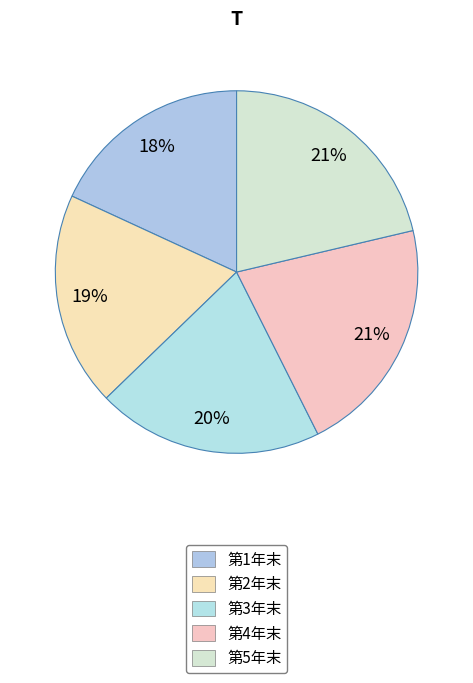

Approximately how many times larger is the value at 第1年末 compared to 第4年末?

0.9